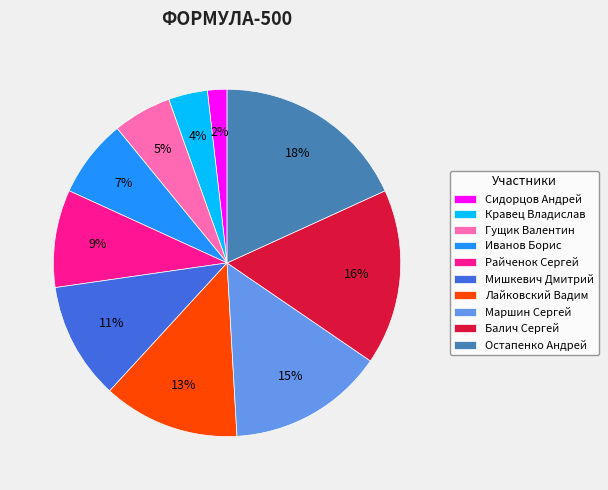

Combined, do Гущик Валентин and Лайковский Вадим account for over 50%?

No